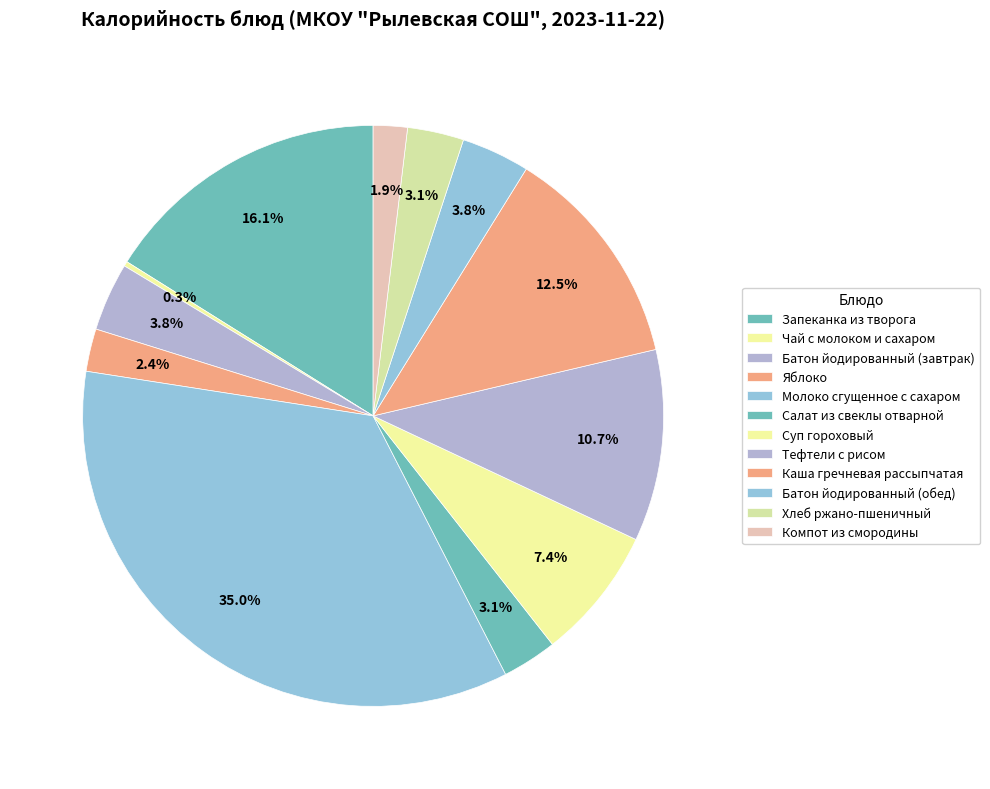

Rank the categories by value from highest to lowest.

Молоко сгущенное с сахаром, Запеканка из творога, Каша гречневая рассыпчатая, Тефтели с рисом, Суп гороховый, Батон йодированный (завтрак), Батон йодированный (обед), Хлеб ржано-пшеничный, Салат из свеклы отварной, Яблоко, Компот из смородины, Чай с молоком и сахаром